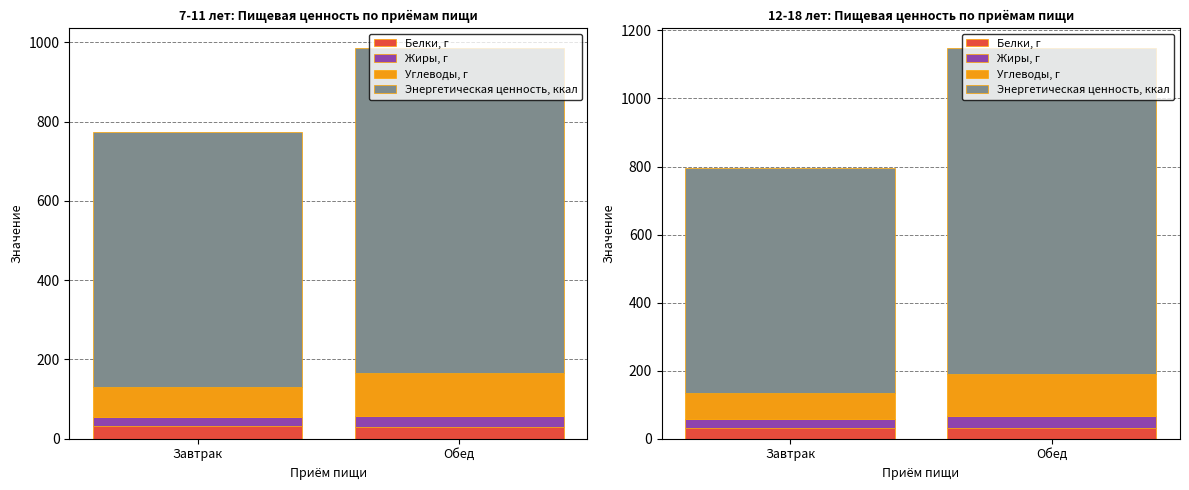

Which series changed the most between Завтрак and Обед?

Энергетическая ценность, ккал